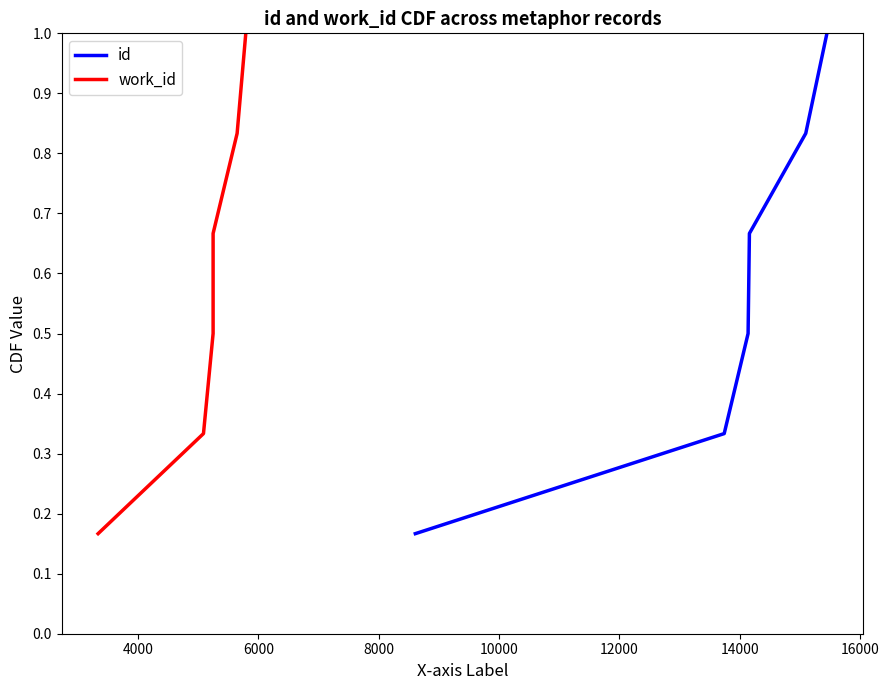

What is the highest value of the id series?

1.0